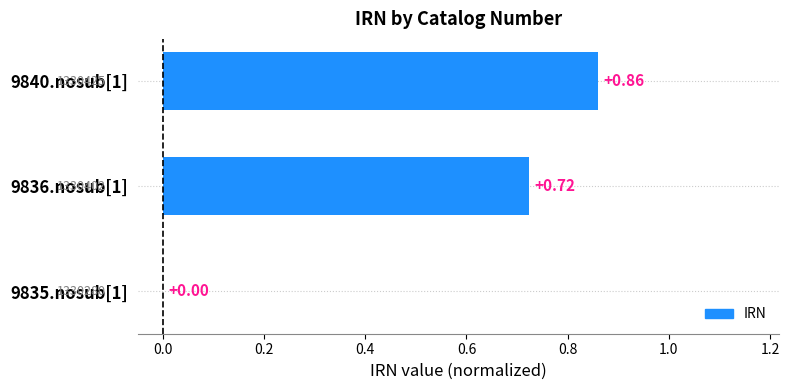

What is the change in value from 9835.nosub[1] to 9840.nosub[1]?

+0.9